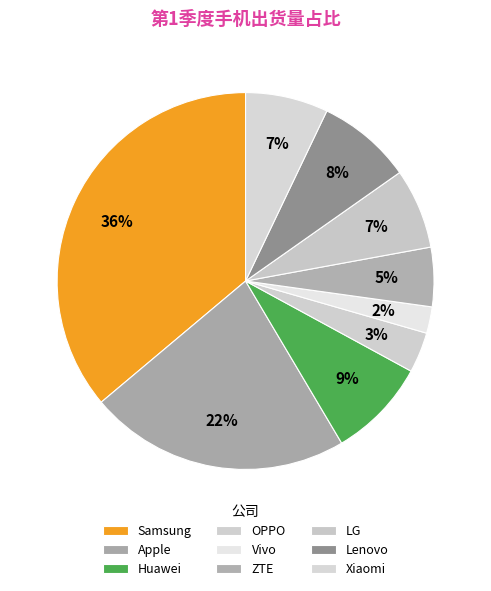

What percentage is the LG slice, to the nearest percent?

7%